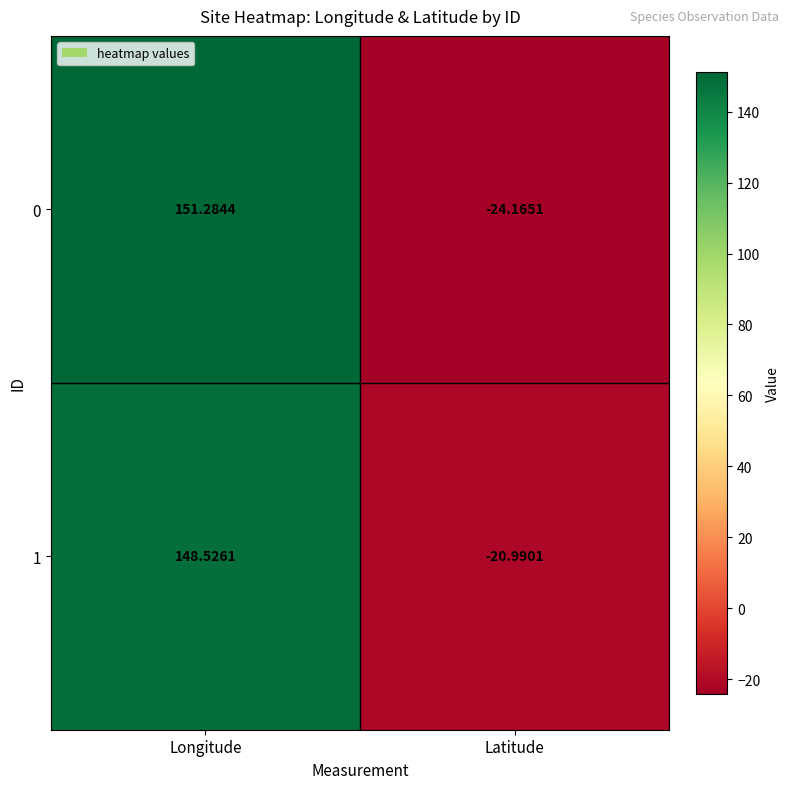

Which category has the highest value across all series?

Longitude